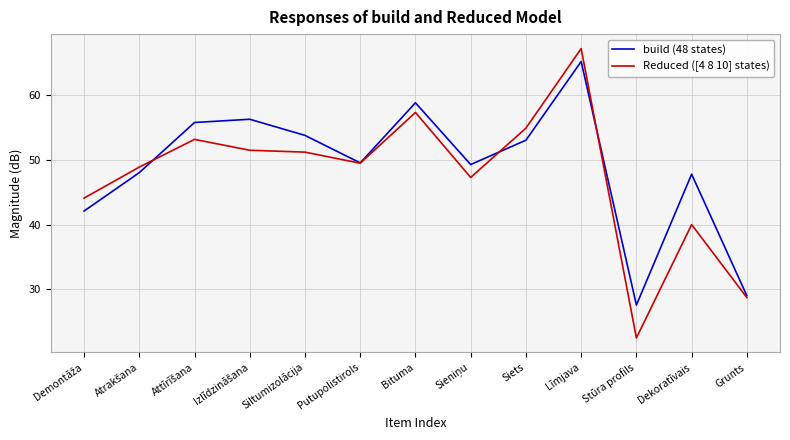

At which category is the sum across all series the highest?

Līmjava